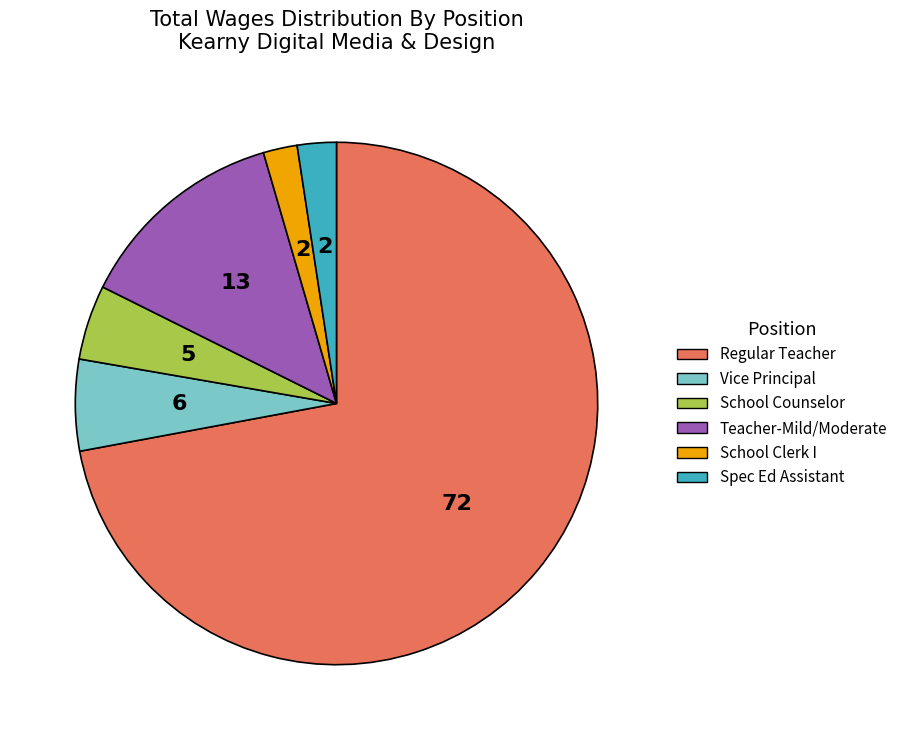

Combined, do School Counselor and Spec Ed Assistant account for over 50%?

No